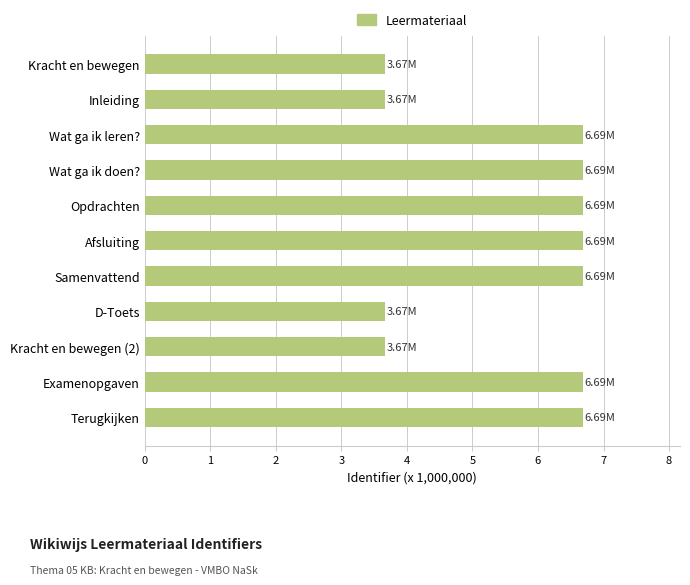

What is the label of the 11th bar from the top?

Terugkijken